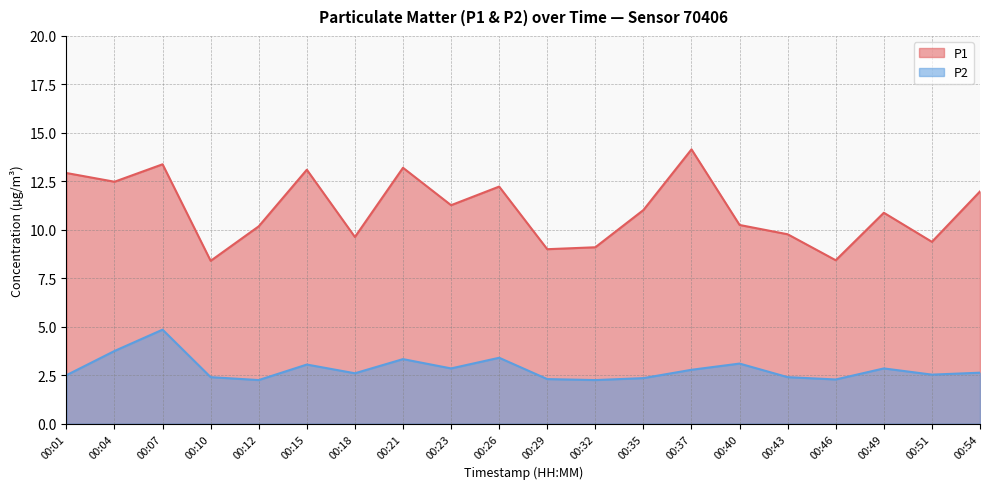

How many lines are shown in the chart?

2